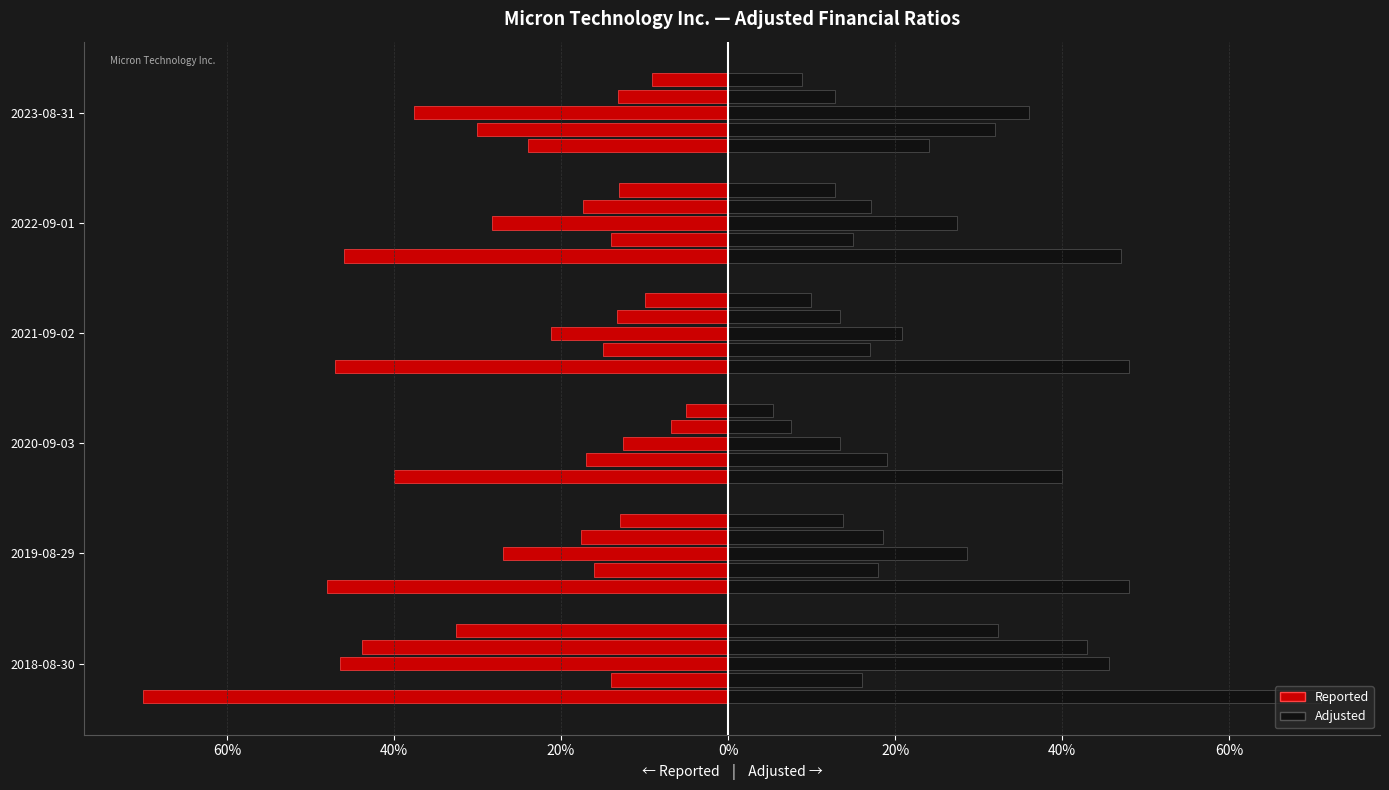

What is the difference between the maximum and minimum values in the TAT Reported series?

0.5